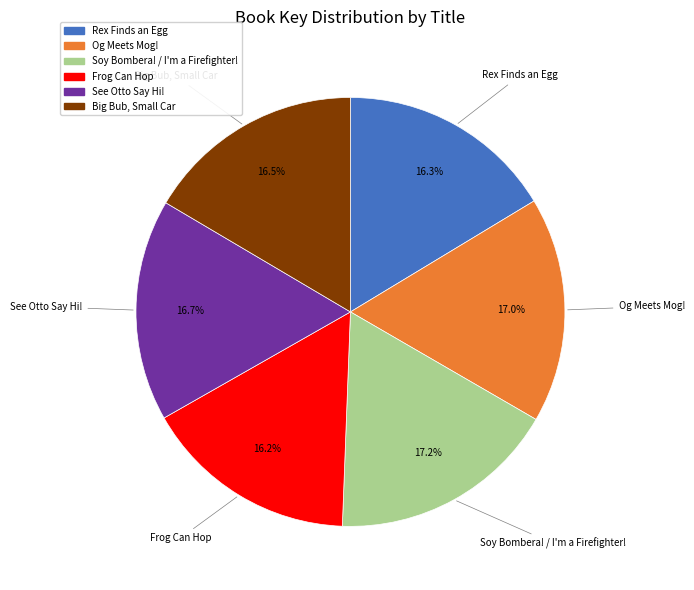

What portion of the pie excludes See Otto Say Hi!?

83.3%